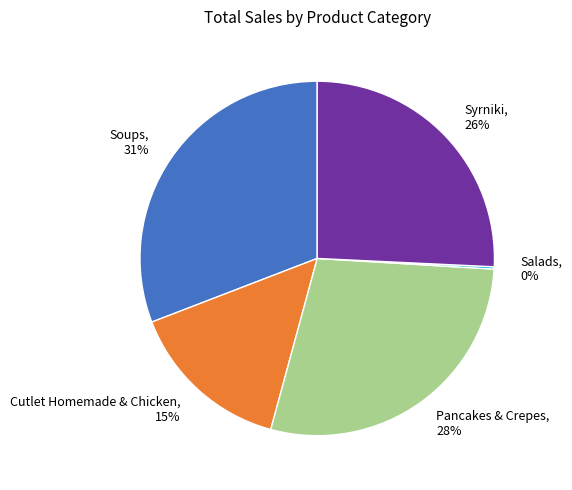

To the nearest percent, what is the difference between the largest and smallest slice percentages?

31%